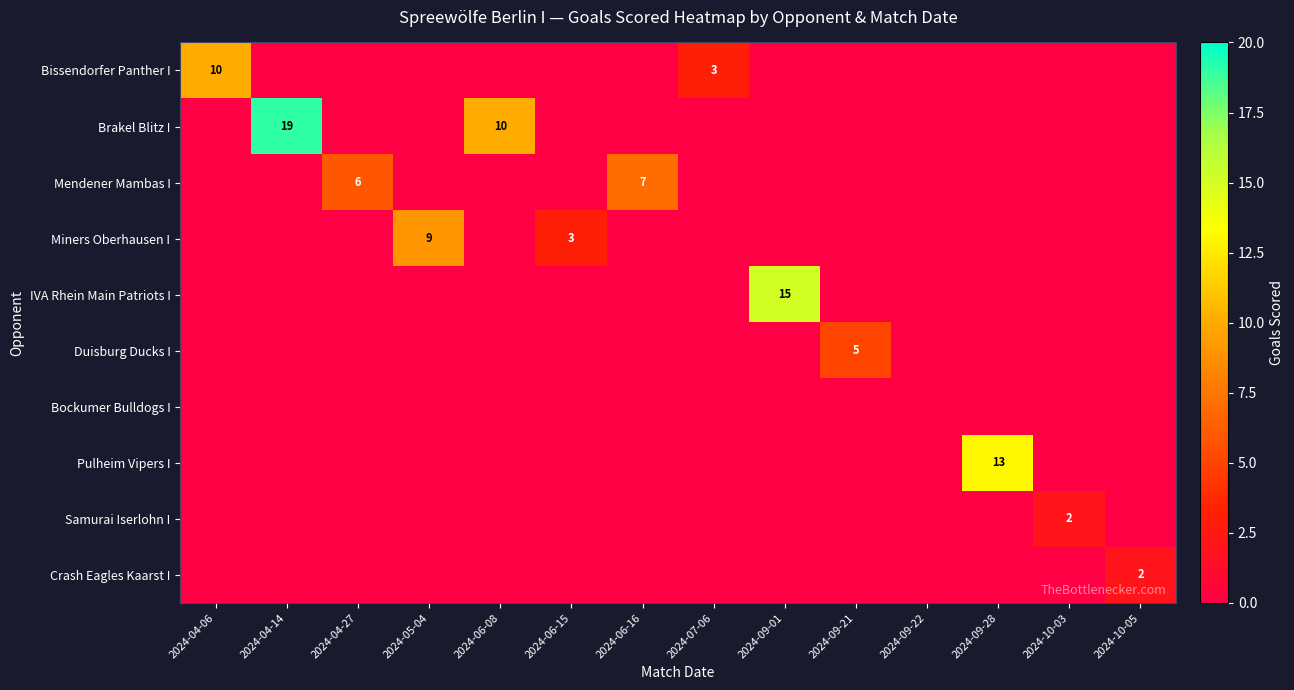

What is the difference between the second highest and minimum values in the Bissendorfer Panther I series?

3